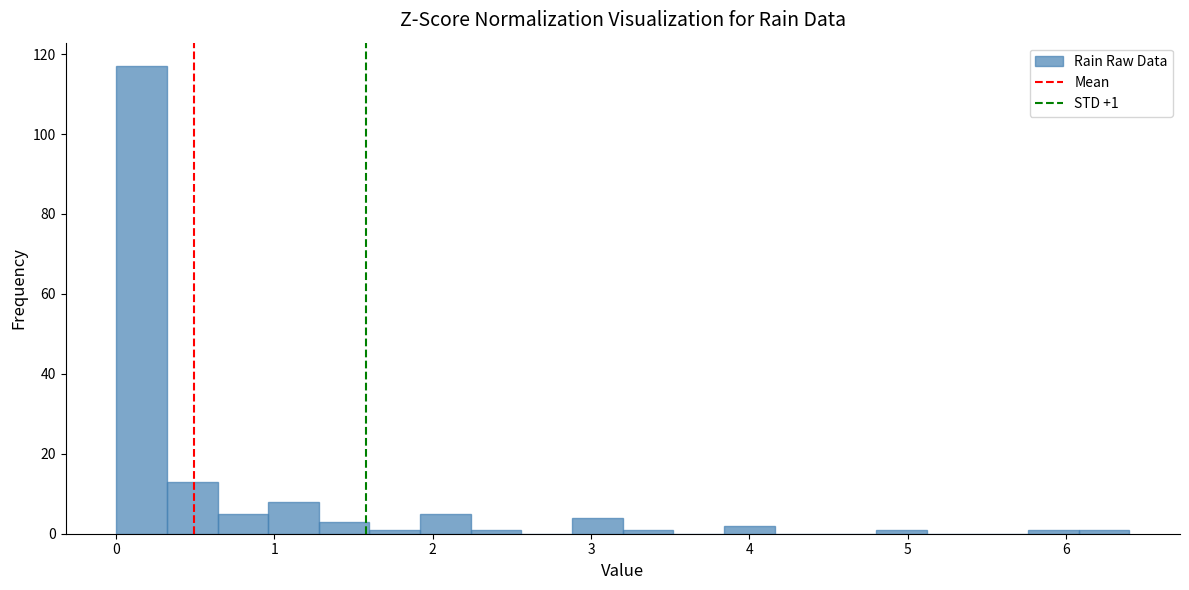

Around what value on the x-axis is the tallest bar? Give the approximate position of its centre, as read against the axis.

0.2